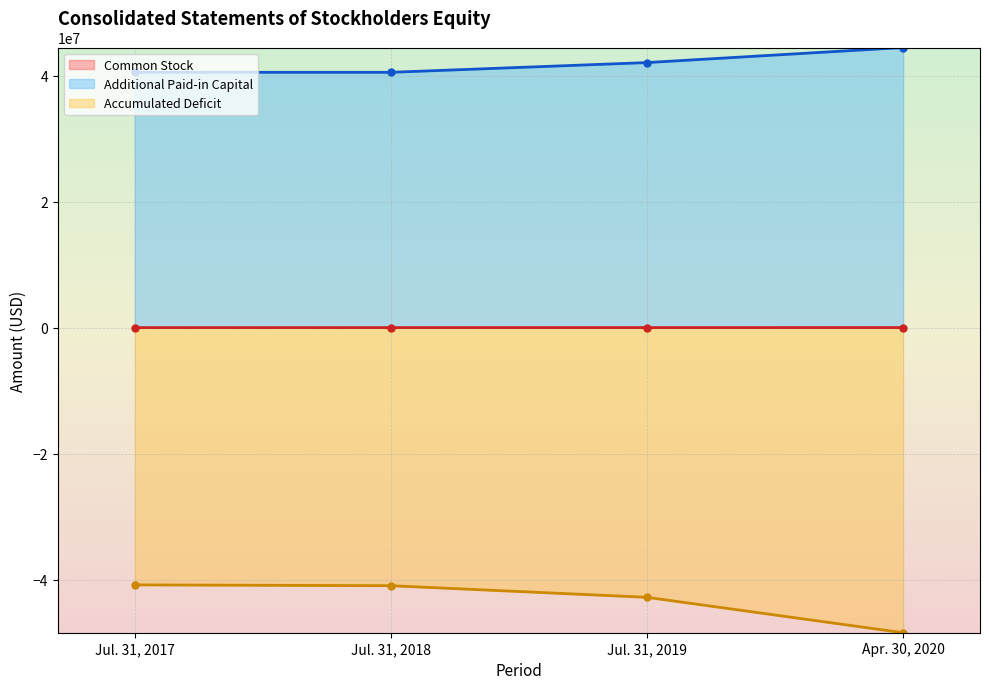

What is the value of the Common Stock point at the 2nd from the left?

34708